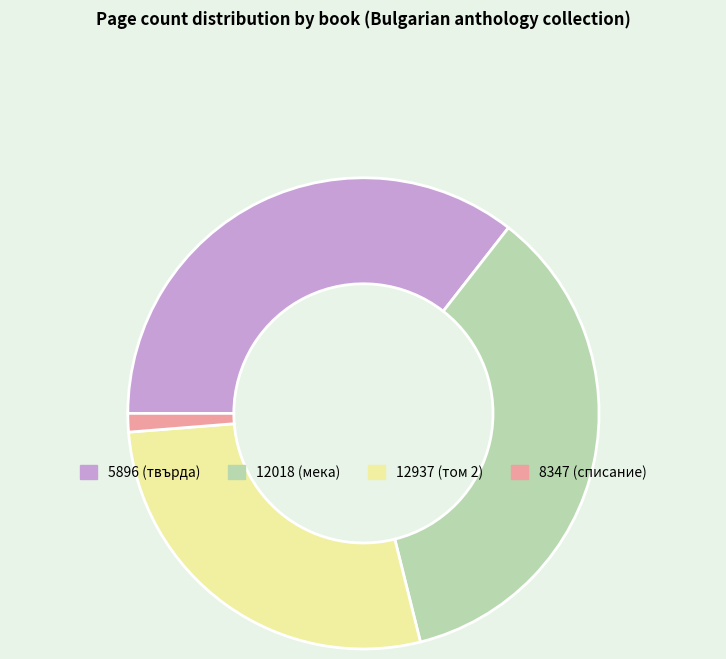

Is there any slice that represents more than half of the pie?

No